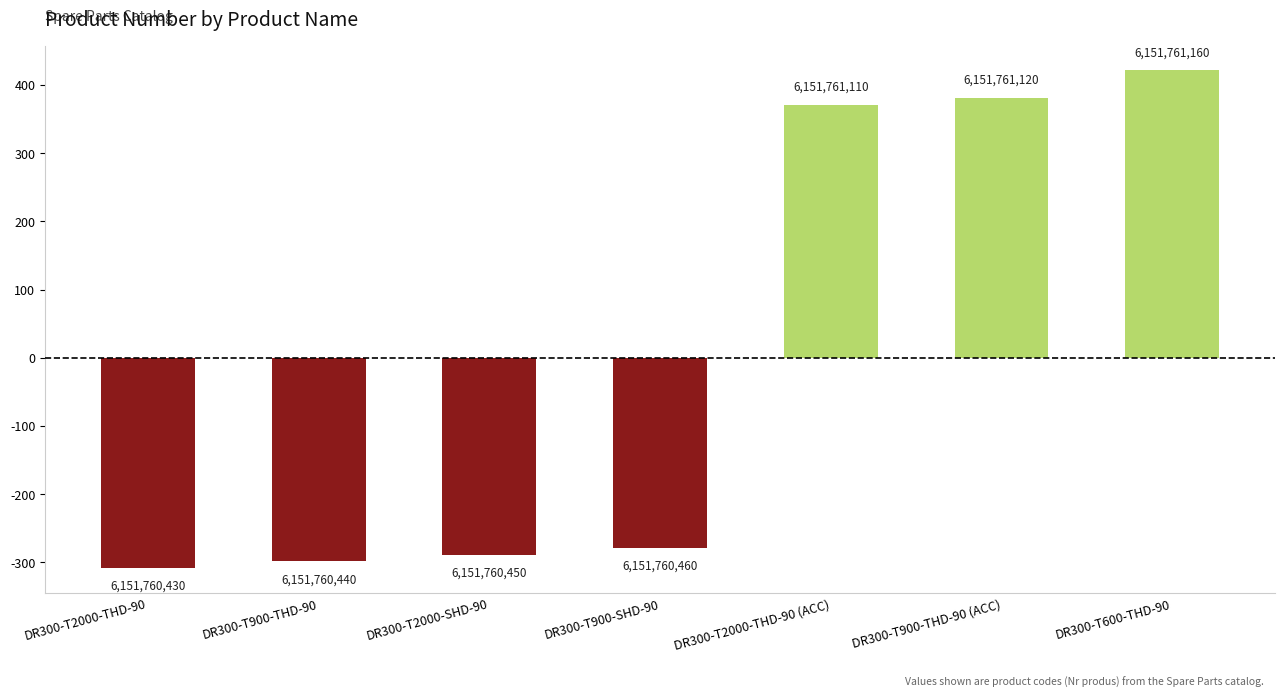

What is the change in value from DR300-T900-SHD-90 to DR300-T600-THD-90?

+700.0